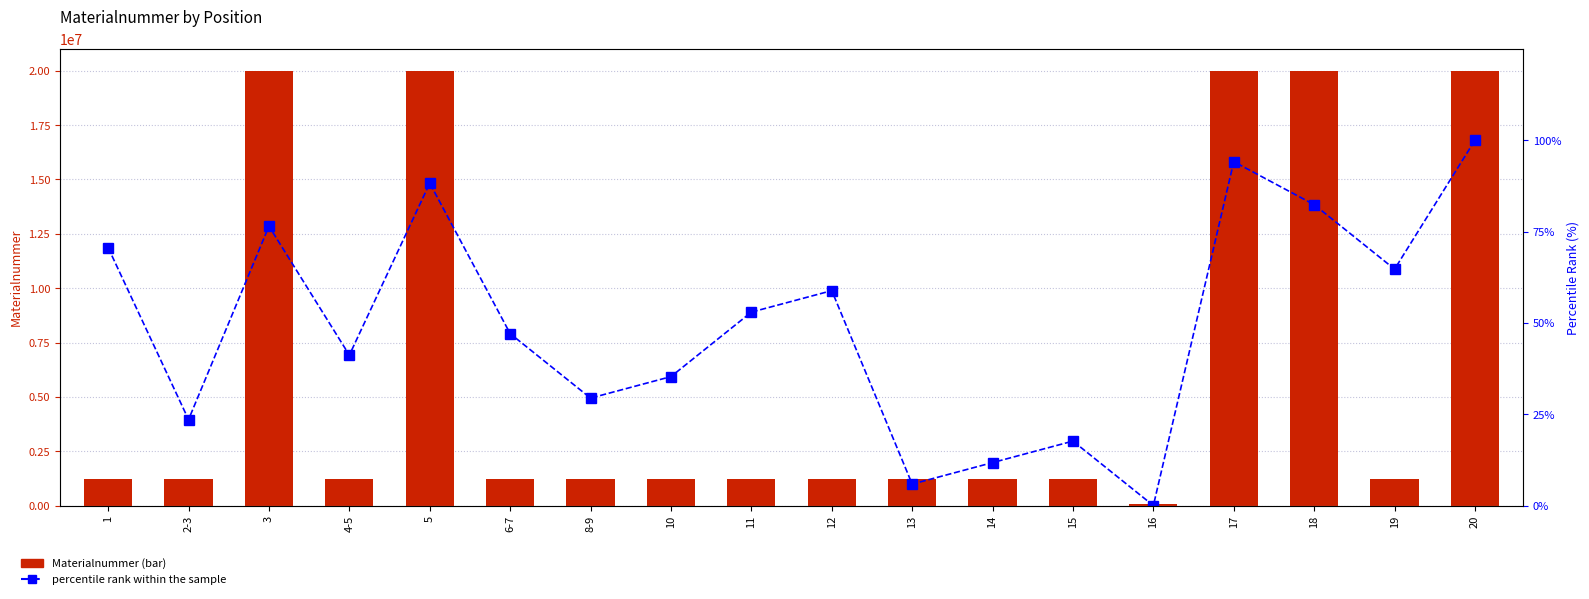

What is the value of the percentile rank within the sample bar at the 8th from the left?

35.3